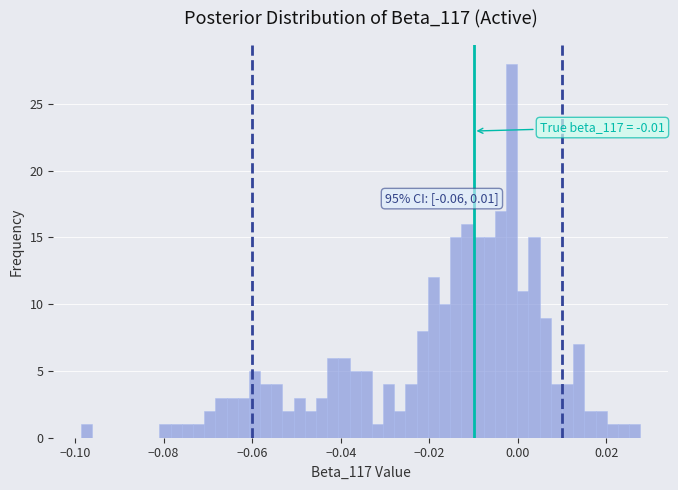

Read against the x-axis, roughly where is the centre of the tallest bar?

-0.002